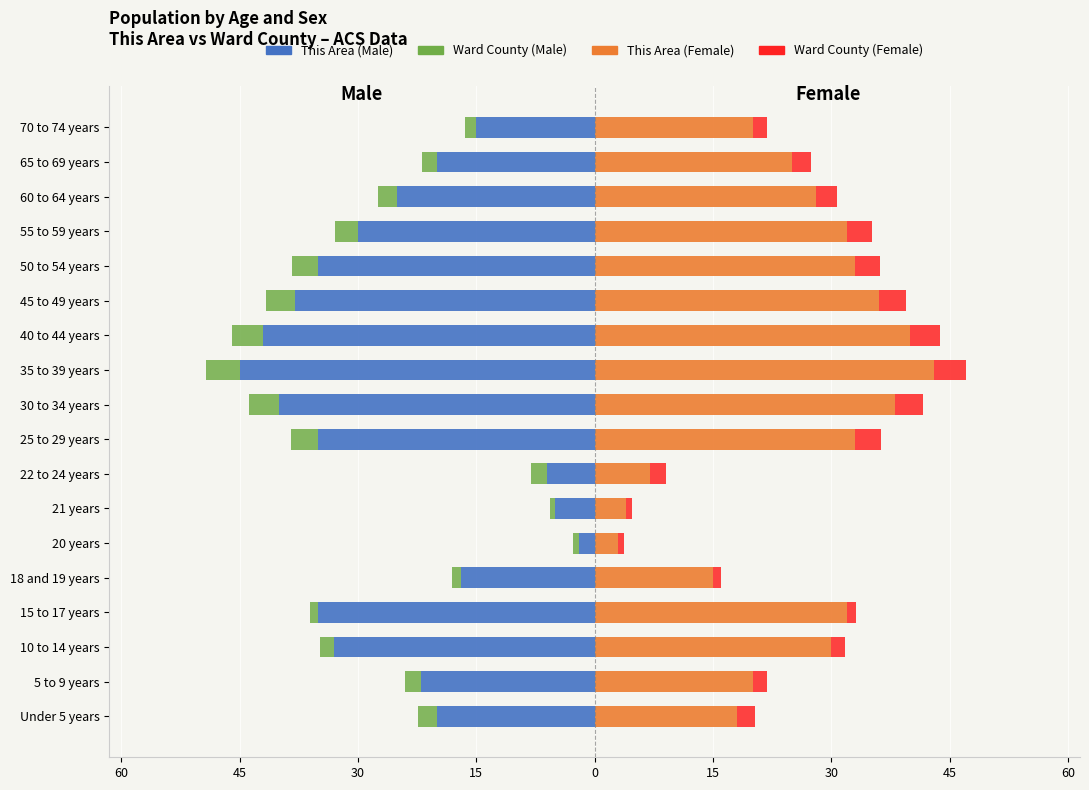

At how many categories does at least one series exceed 24?

11